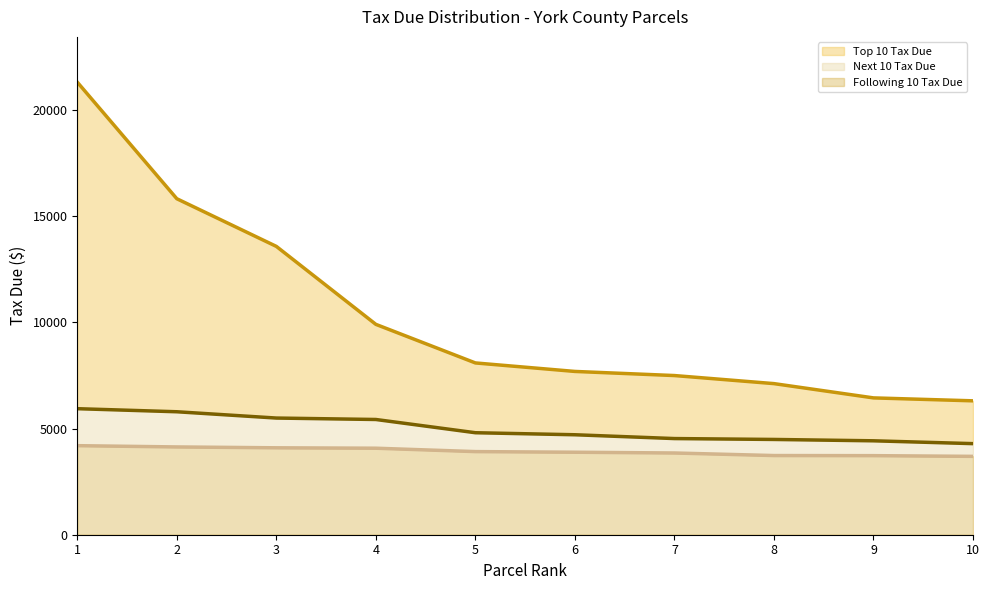

At 6, list the series in order from smallest to largest.

Following 10 Tax Due, Next 10 Tax Due, Top 10 Tax Due